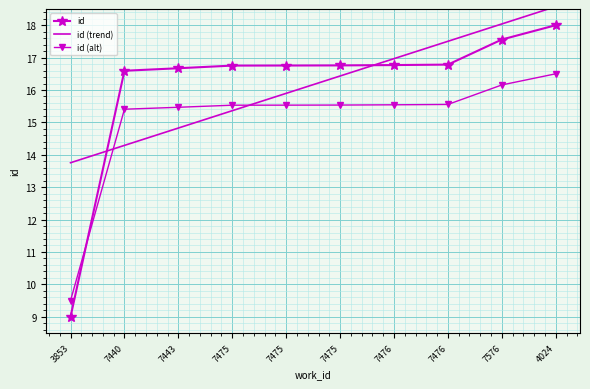

What is the sum of the id (alt) values at 7440 and 7475?

30.9